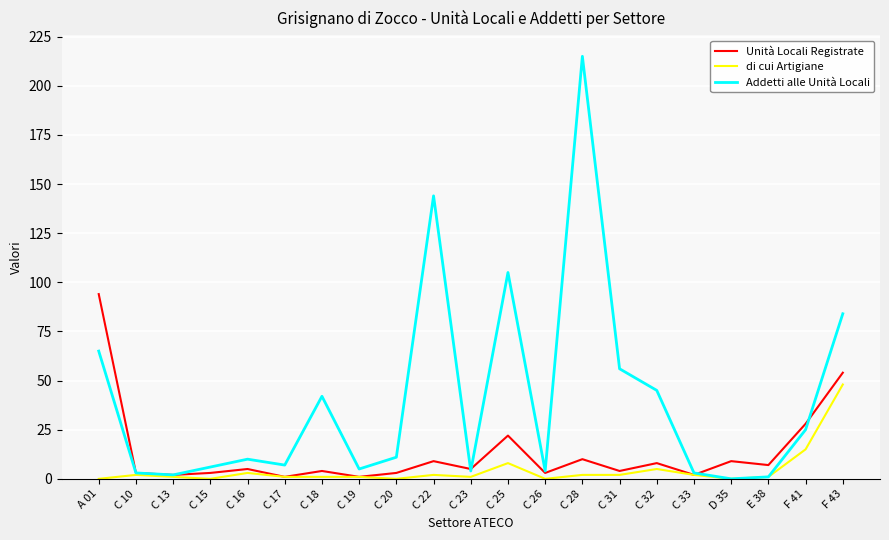

At which category is the sum across all series the highest?

C 28